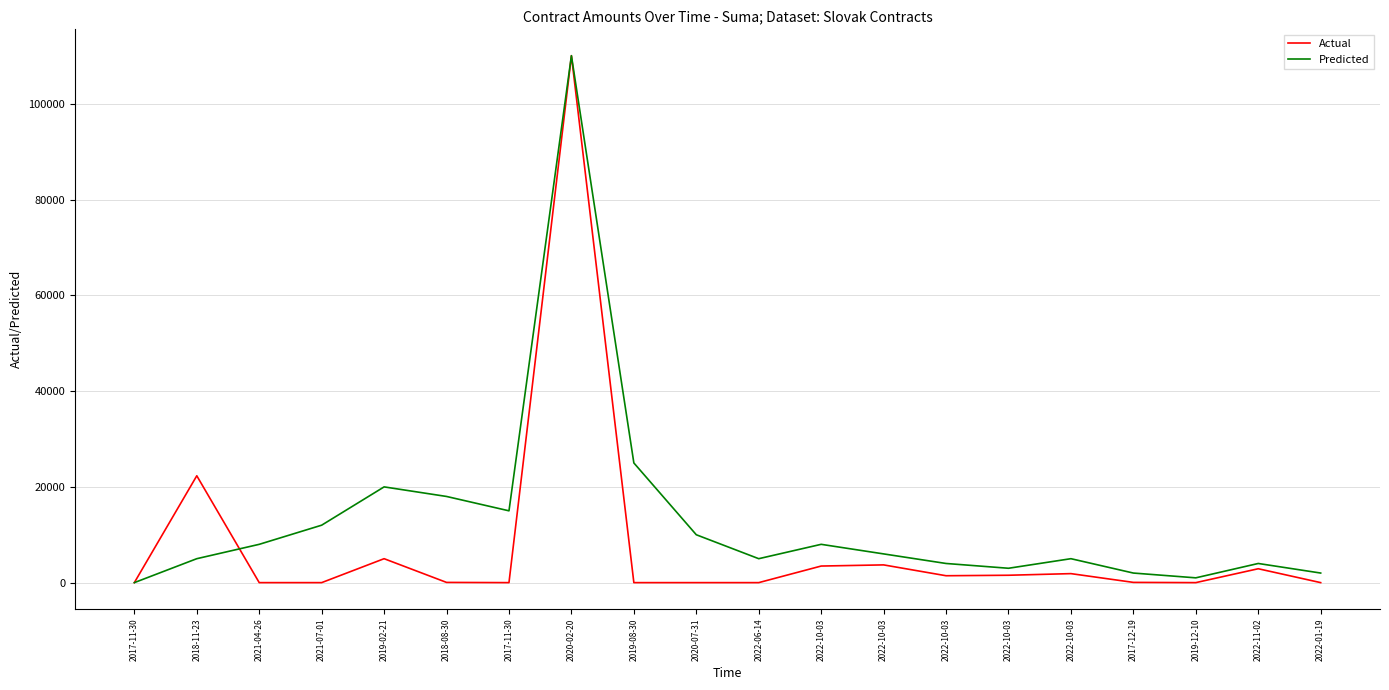

How many lines are shown in the chart?

2